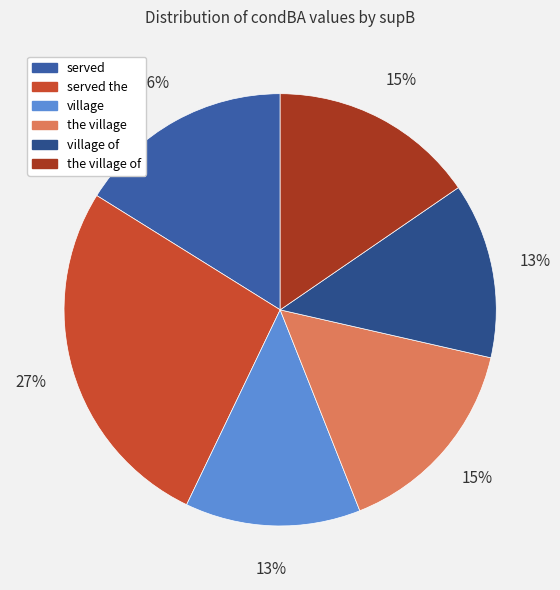

Is there any slice that represents more than half of the pie?

No